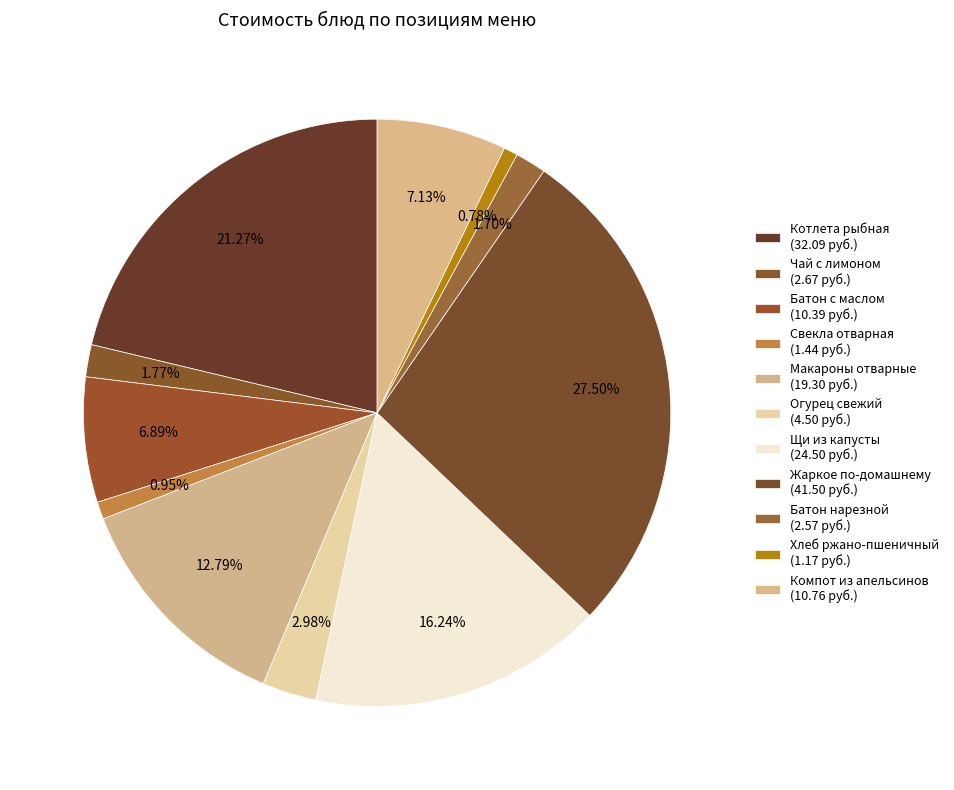

Count the number of slices in the pie.

11